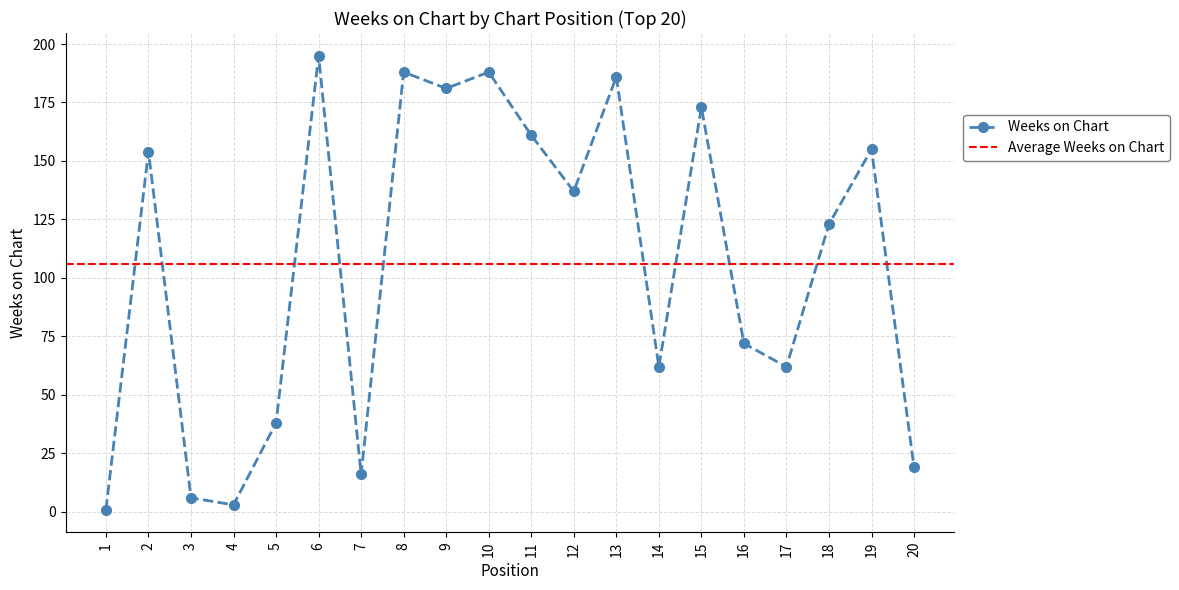

How many interior local valleys (lower than both neighbors) does the data have?

6